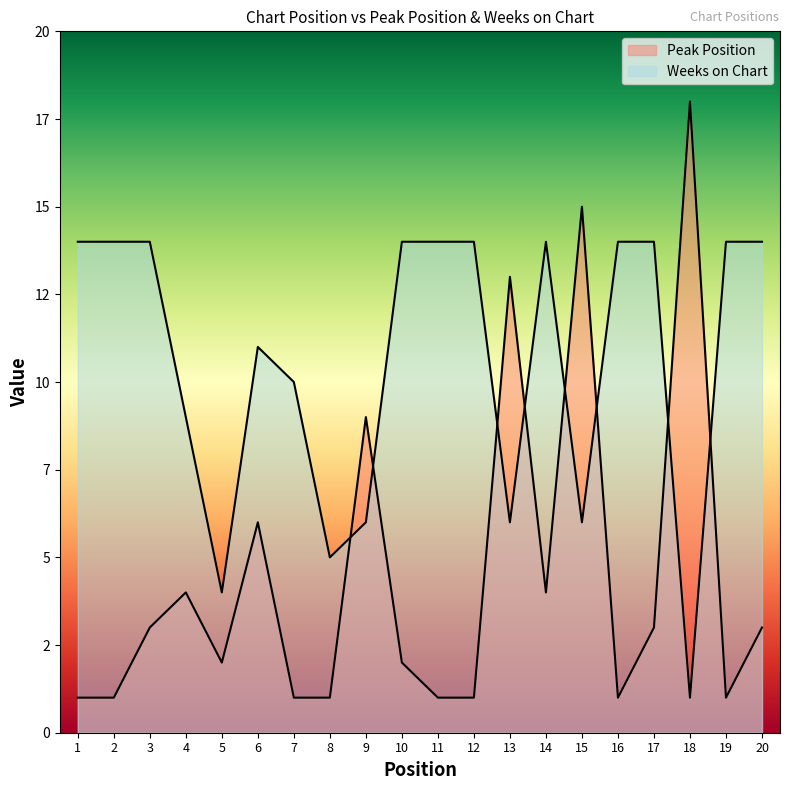

Which has a higher value, 7 or 8?

7